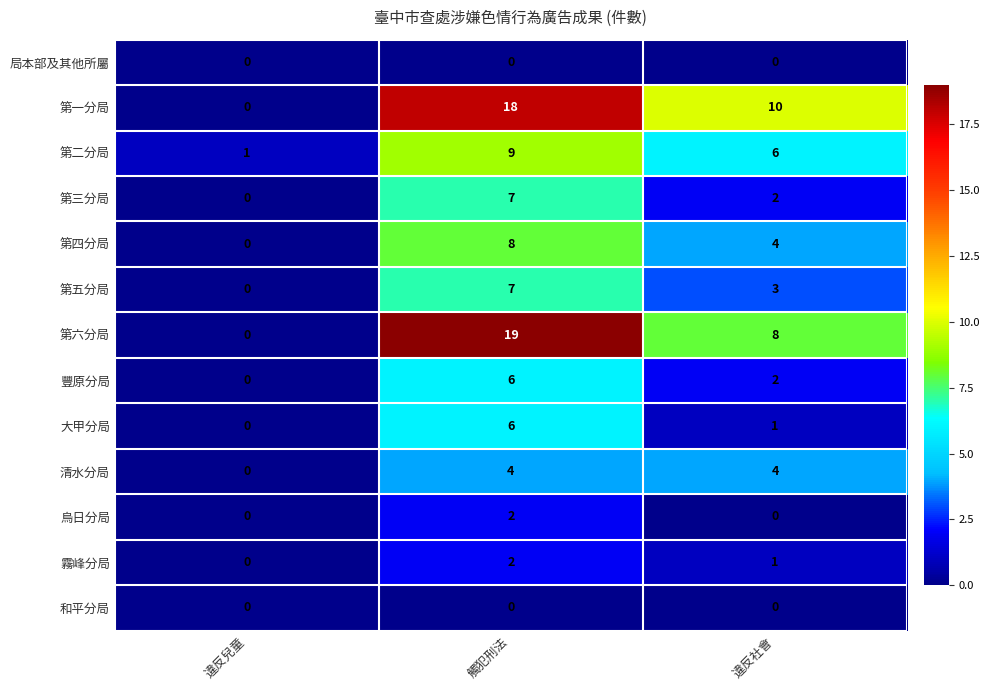

Rank the categories by 第二分局 value from lowest to highest.

違反兒童, 違反社會, 觸犯刑法